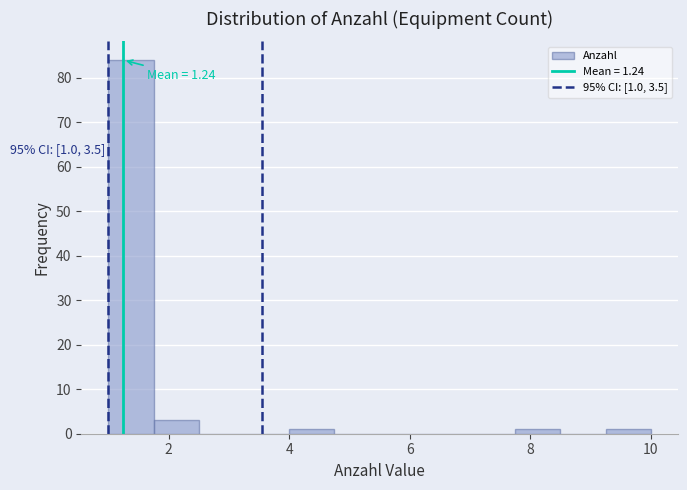

Around what value on the x-axis is the tallest bar? Give the approximate position of its centre, as read against the axis.

1.4